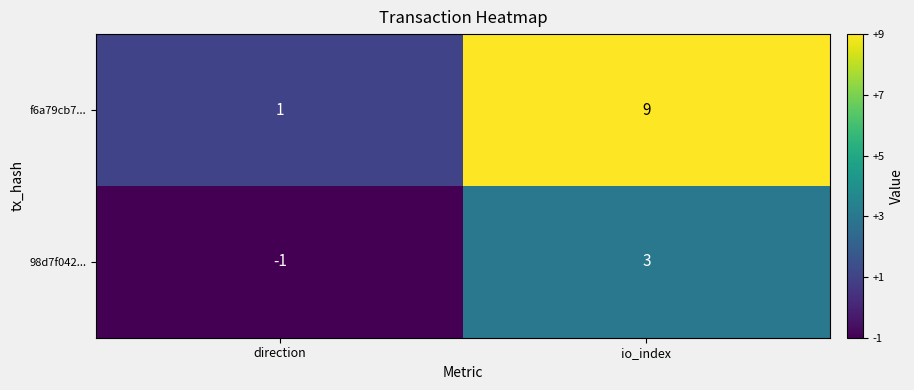

What is the smallest value displayed?

-1